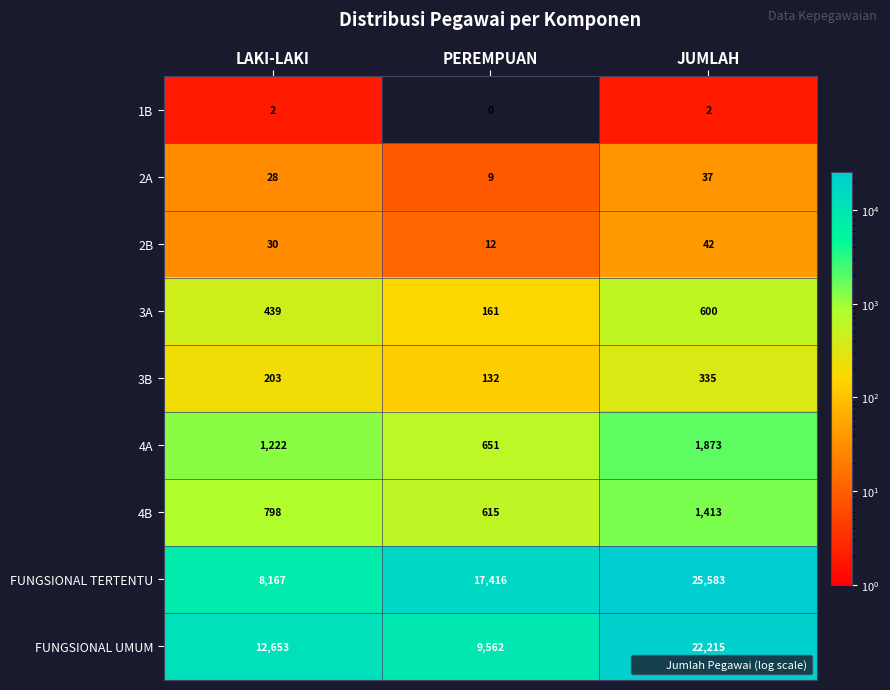

At which category is the sum across all series the highest?

JUMLAH